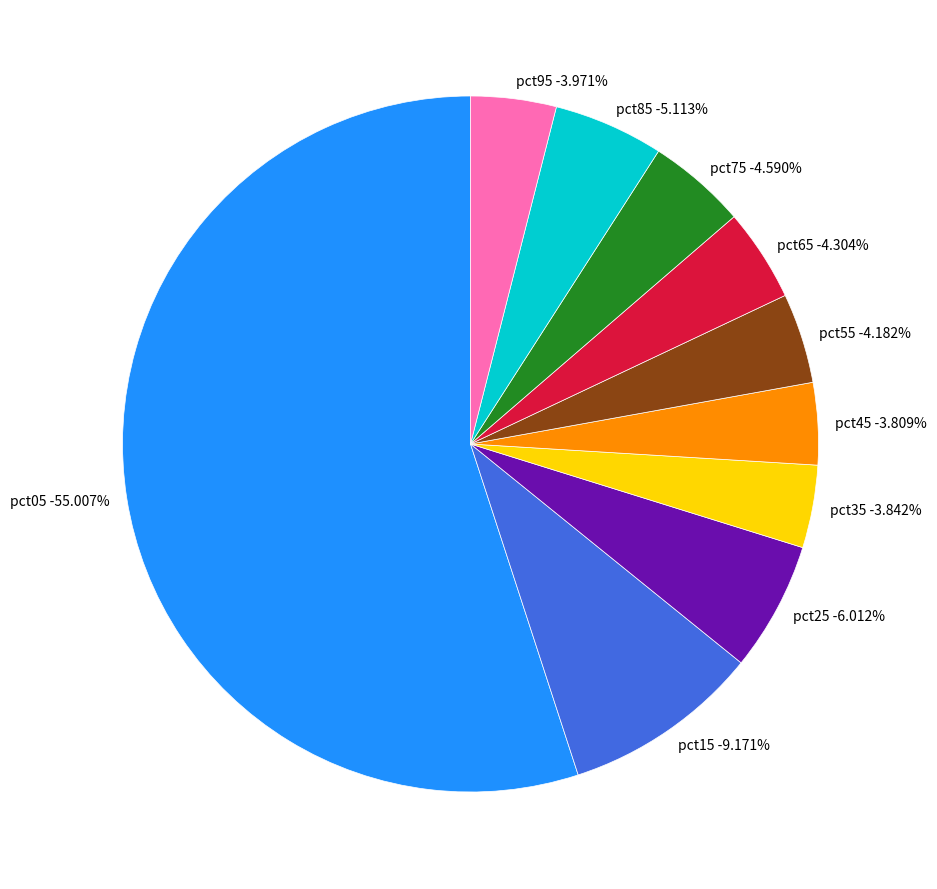

What is the smallest slice in the pie chart?

pct45